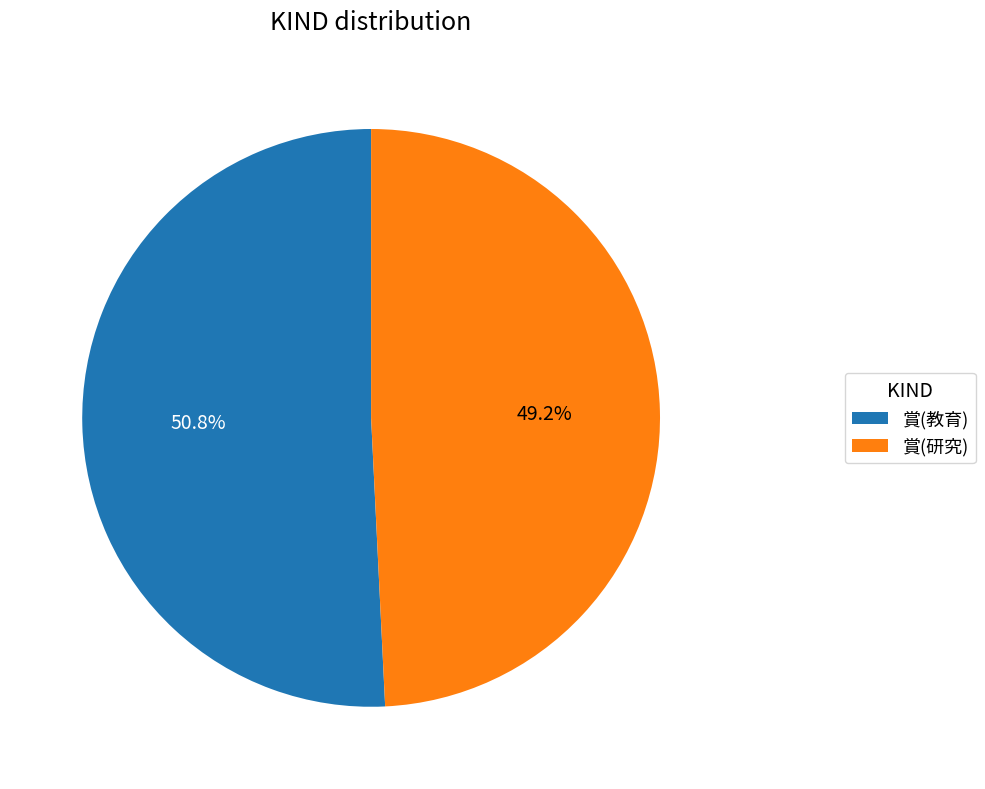

Do 賞(教育) and 賞(研究) together represent more than half of the pie?

Yes